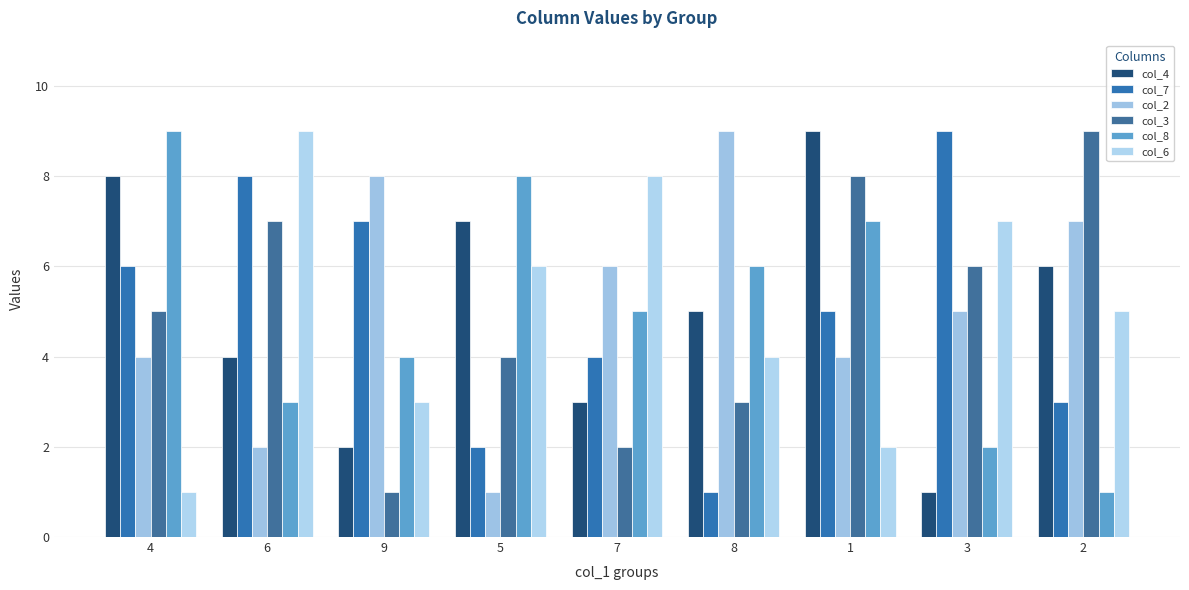

What are all the series names shown in the legend?

col_4, col_7, col_2, col_3, col_8, col_6